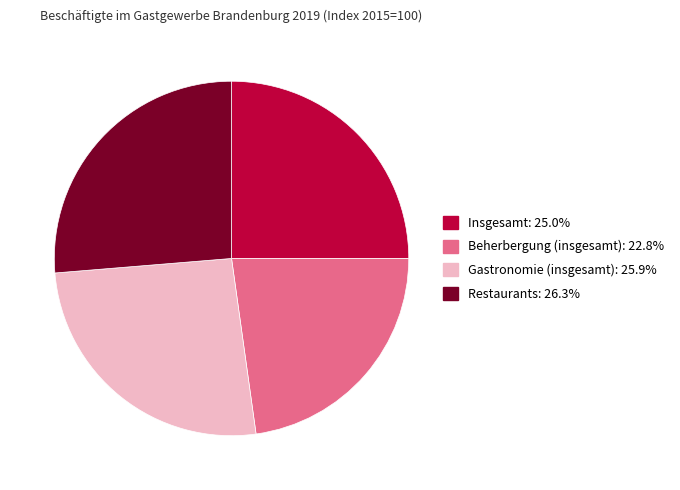

Is there any slice that represents more than half of the pie?

No